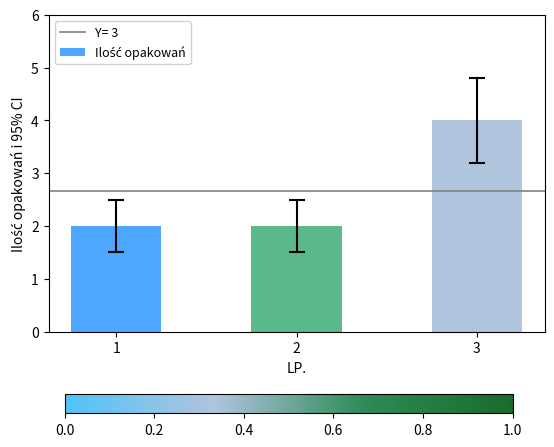

How many values are between 2 and 4?

3